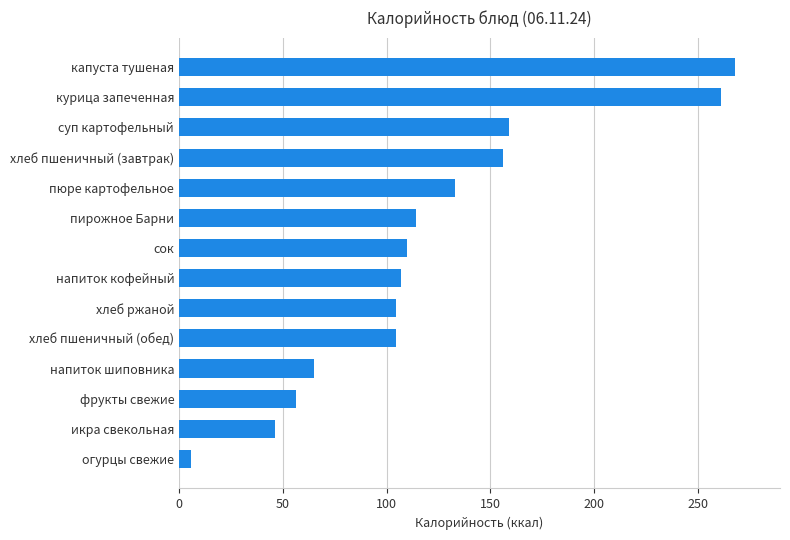

At which label is the value closest to 136?

пюре картофельное